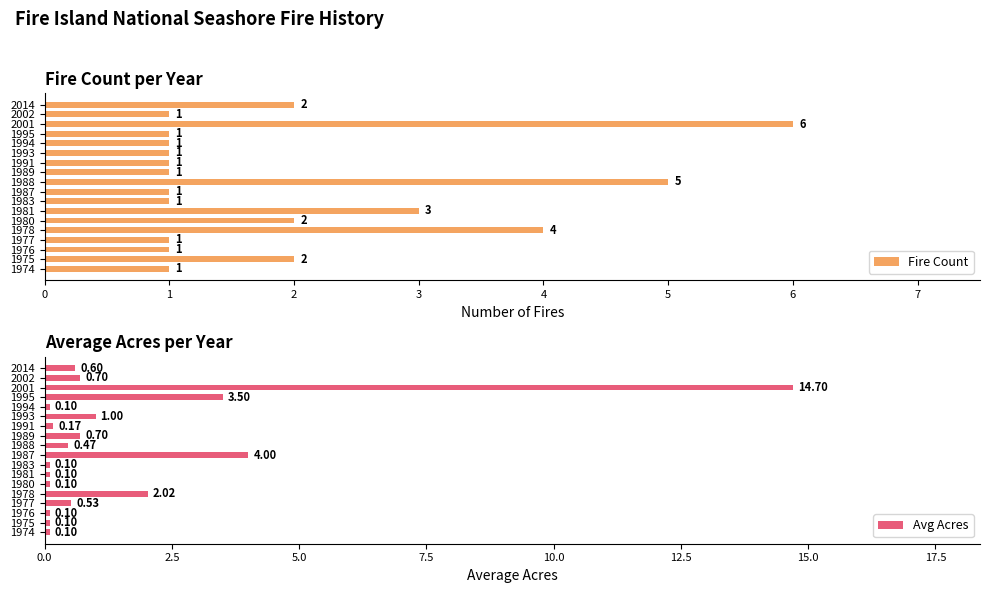

What are all the series names shown in the legend?

Fire Count, Avg Acres